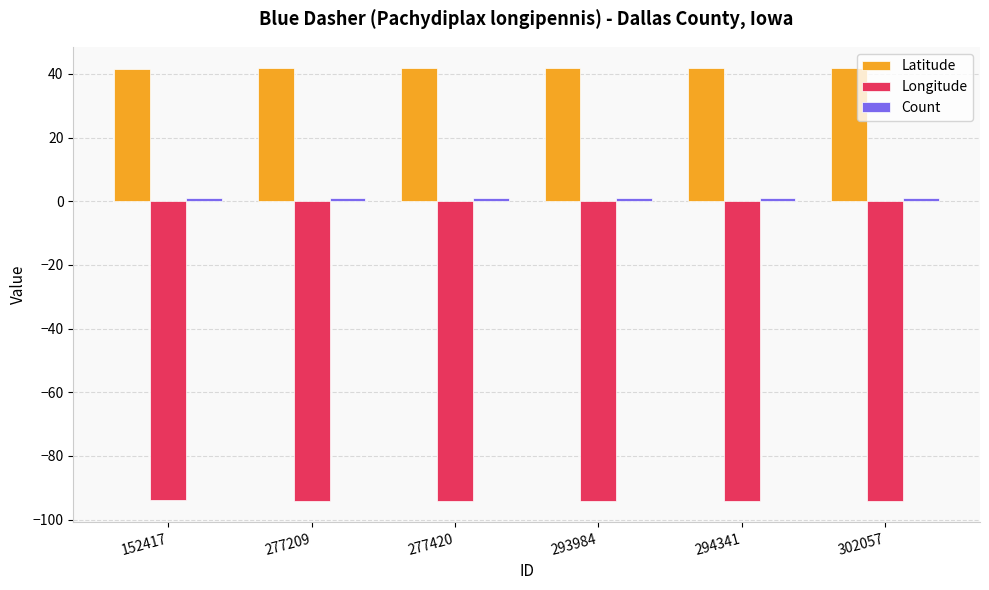

What is the minimum value shown in the chart?

-94.1